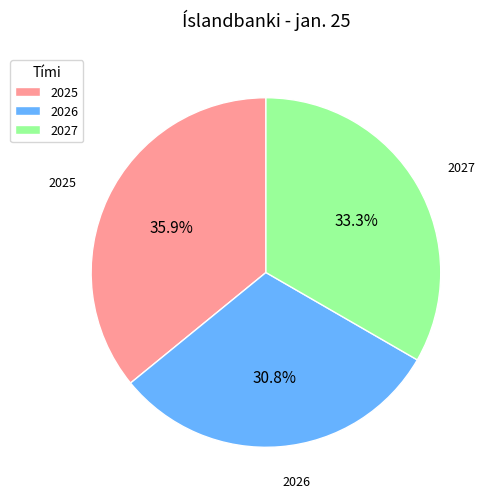

Combined, what portion of the pie is 2025 and 2027?

69.2%